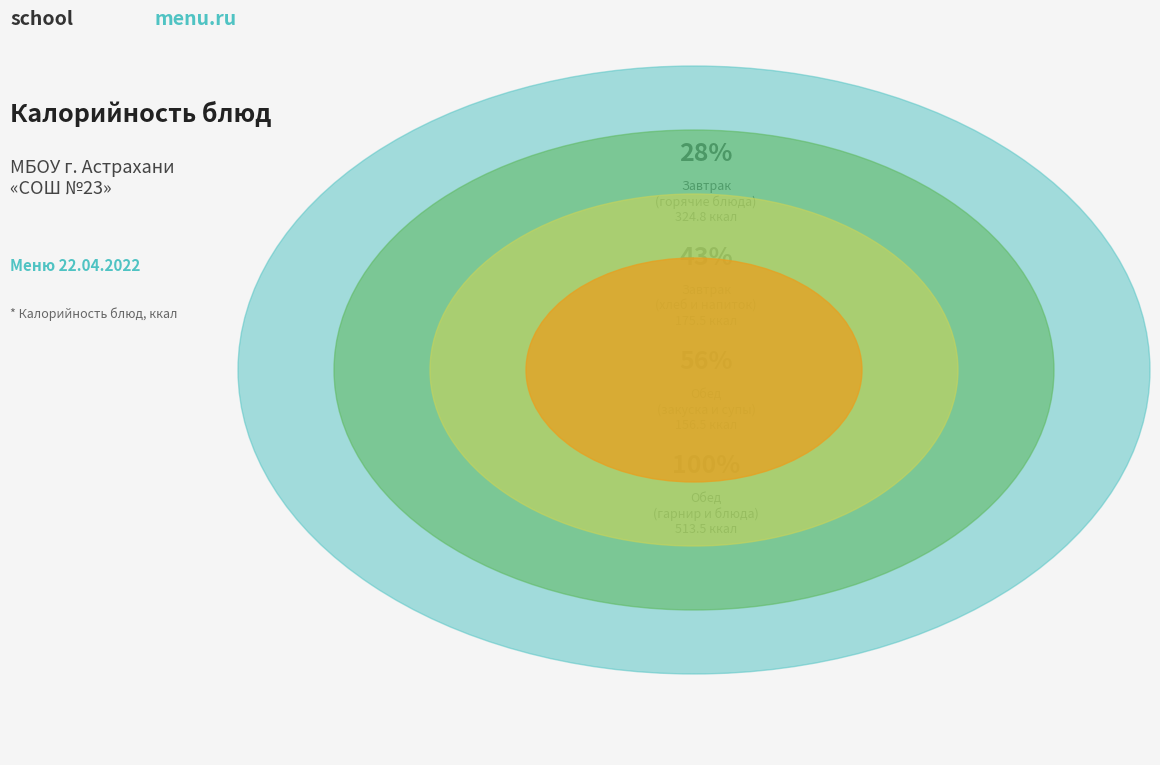

Which slice is the largest?

Макаронные изделия
отварные с маслом